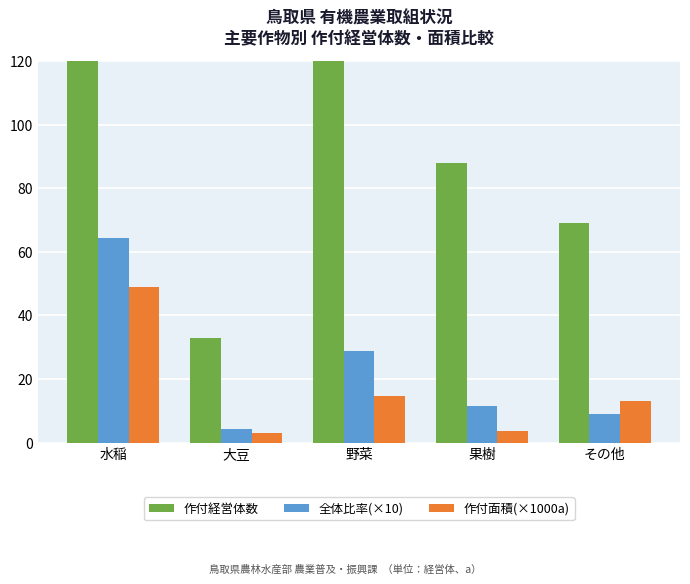

How many data points in 作付経営体数 are less than 88?

2